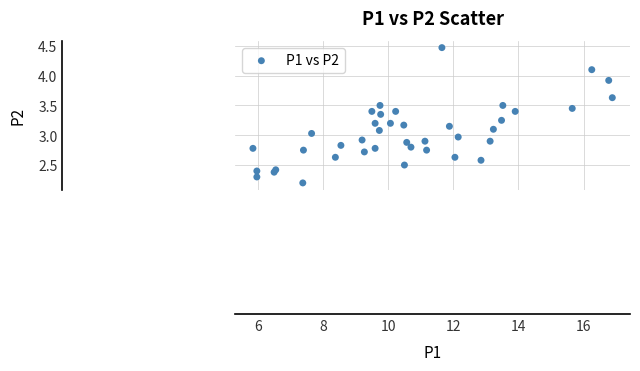

What is the range of Y values (max minus min)?

2.3